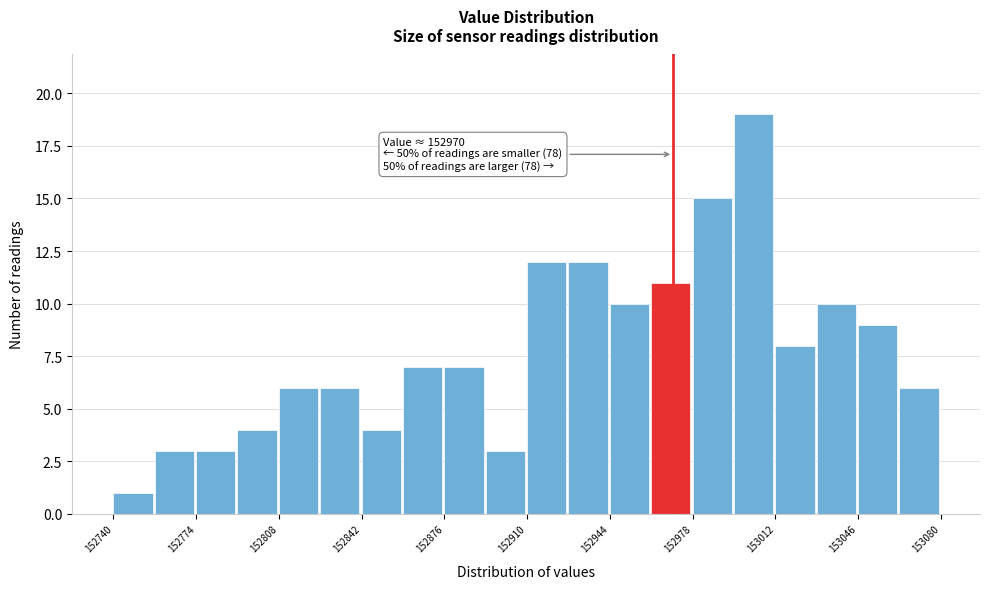

Read against the x-axis, roughly where is the centre of the tallest bar?

153005